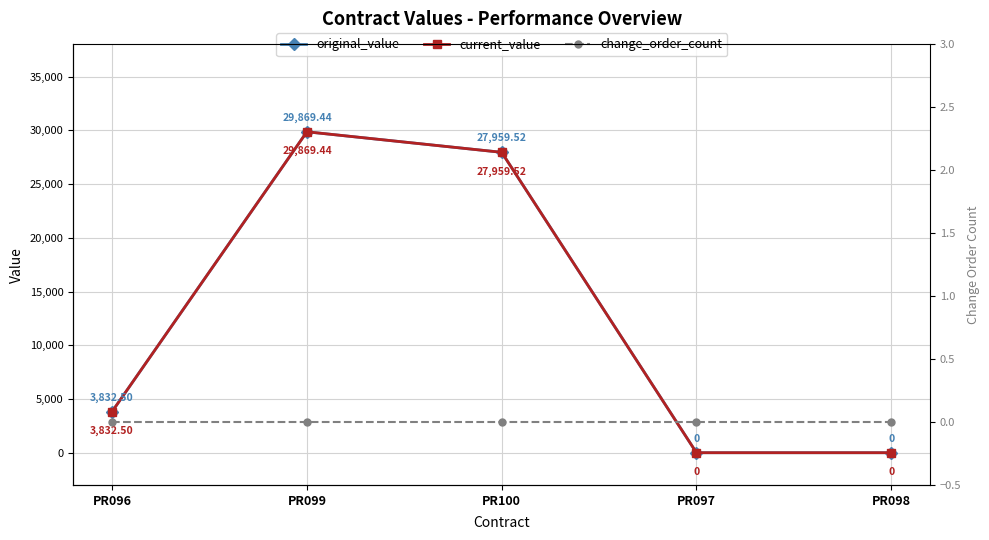

True or false: change_order_count has more than 0 interior local peaks.

False